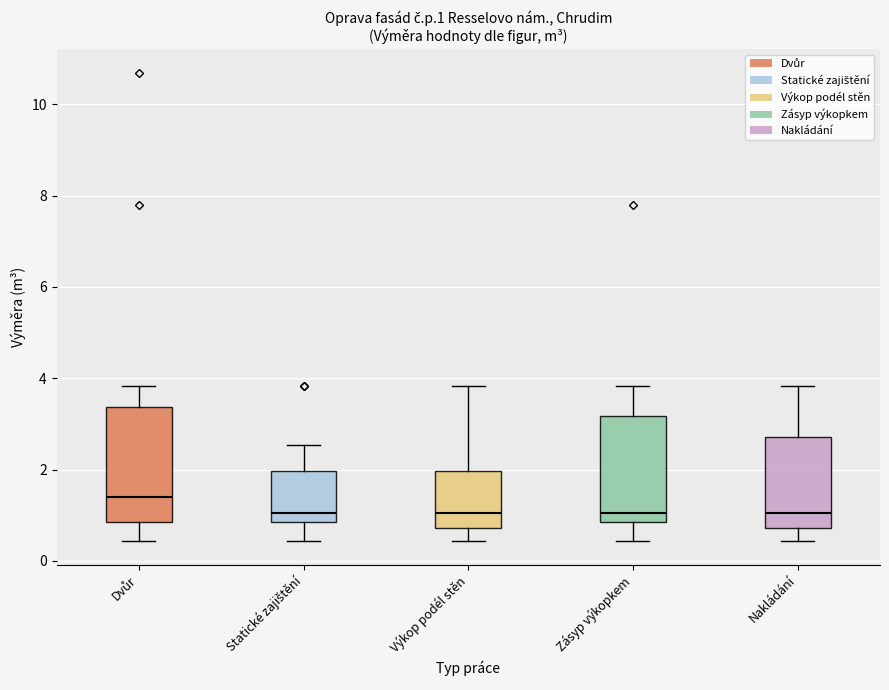

Where is the upper edge of the box for Výkop podél stěn on the y-axis? The values are not printed on the chart, so give them approximately, as read against the axis.

2.0